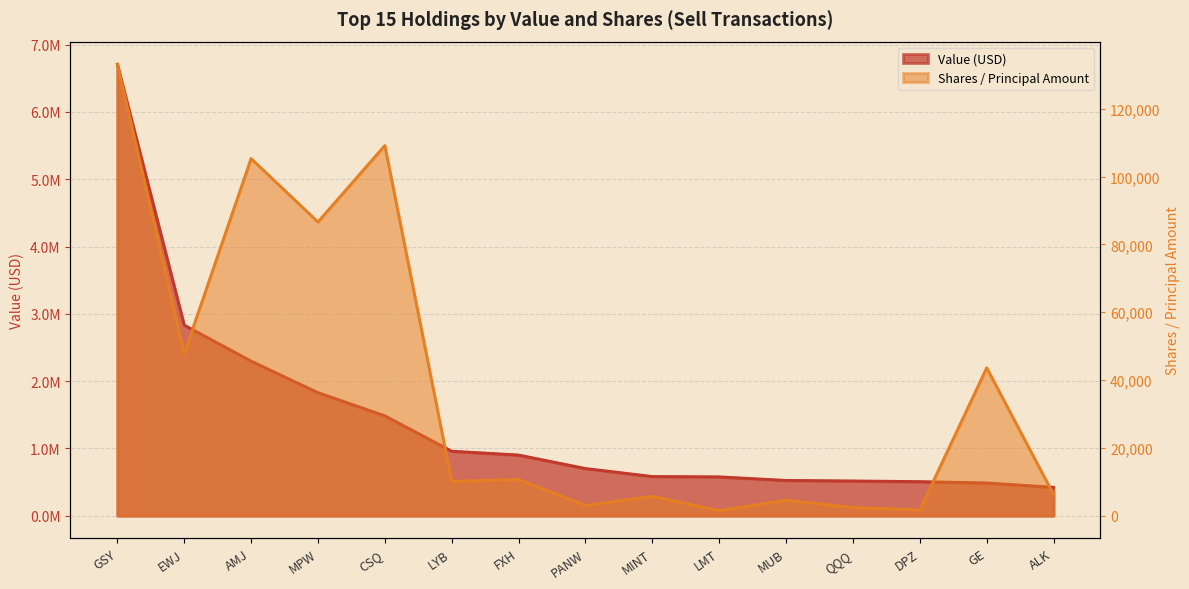

What position from the left is FXH?

7